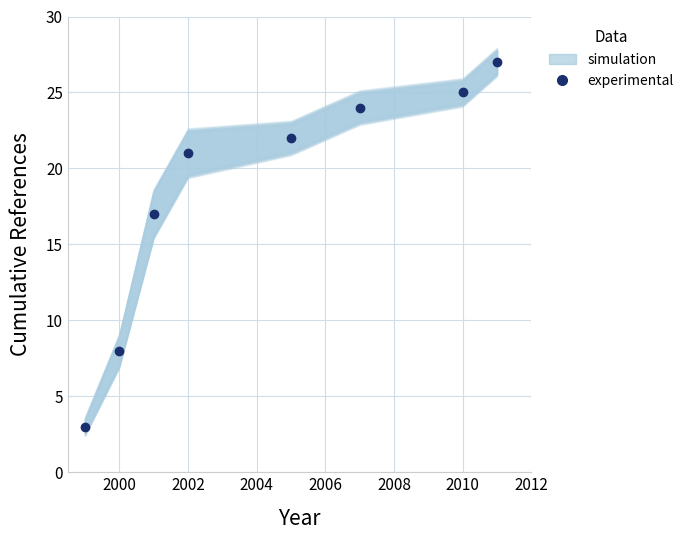

What is the smallest value displayed?

3